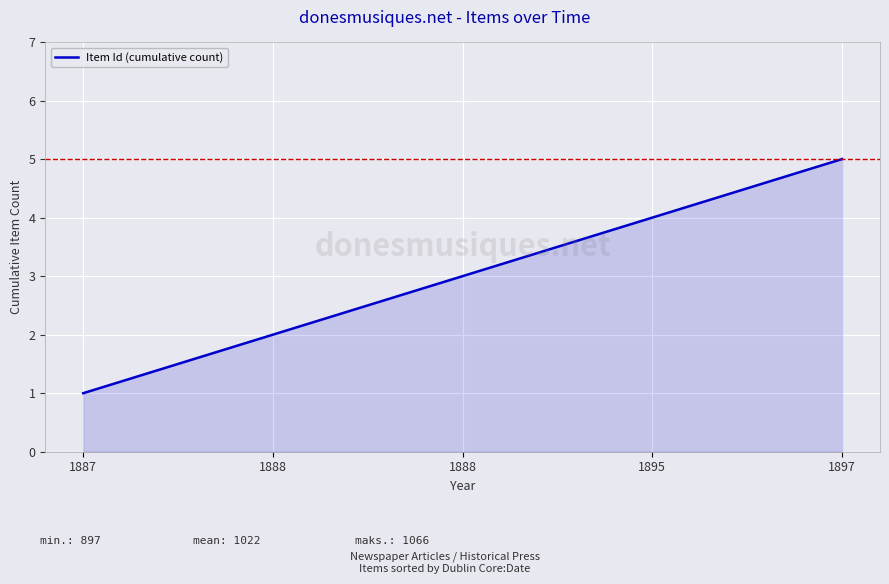

What is the value of the 5th point from the left?

5